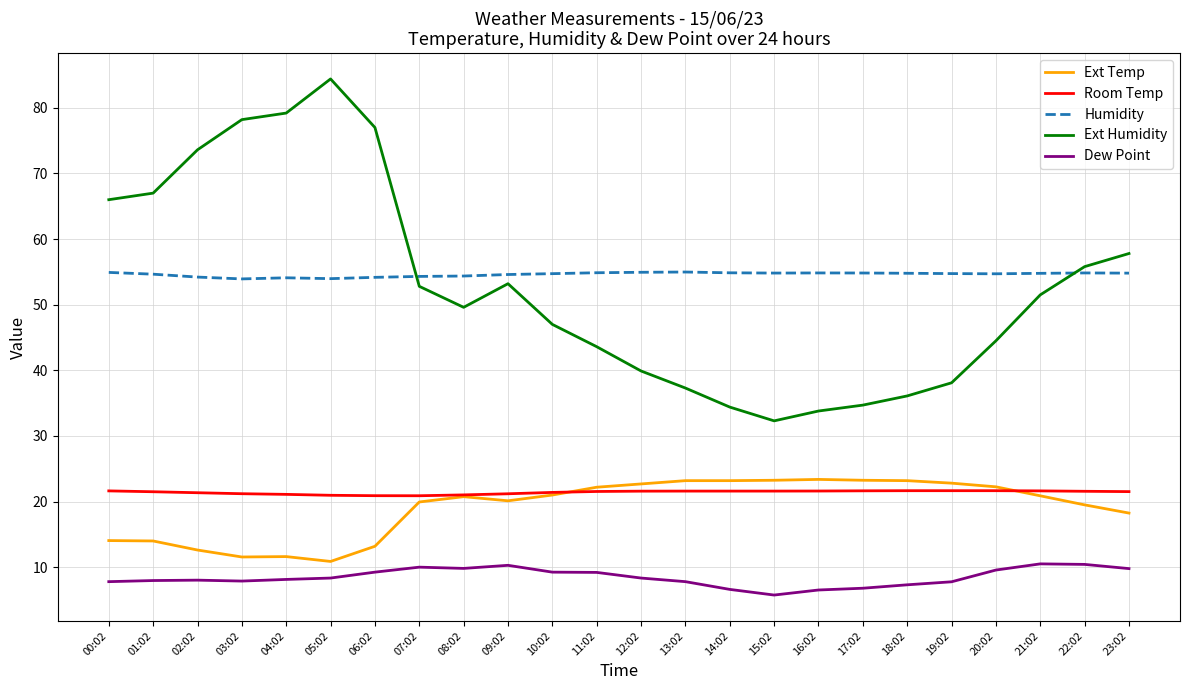

Does the chart have visible grid lines?

Yes